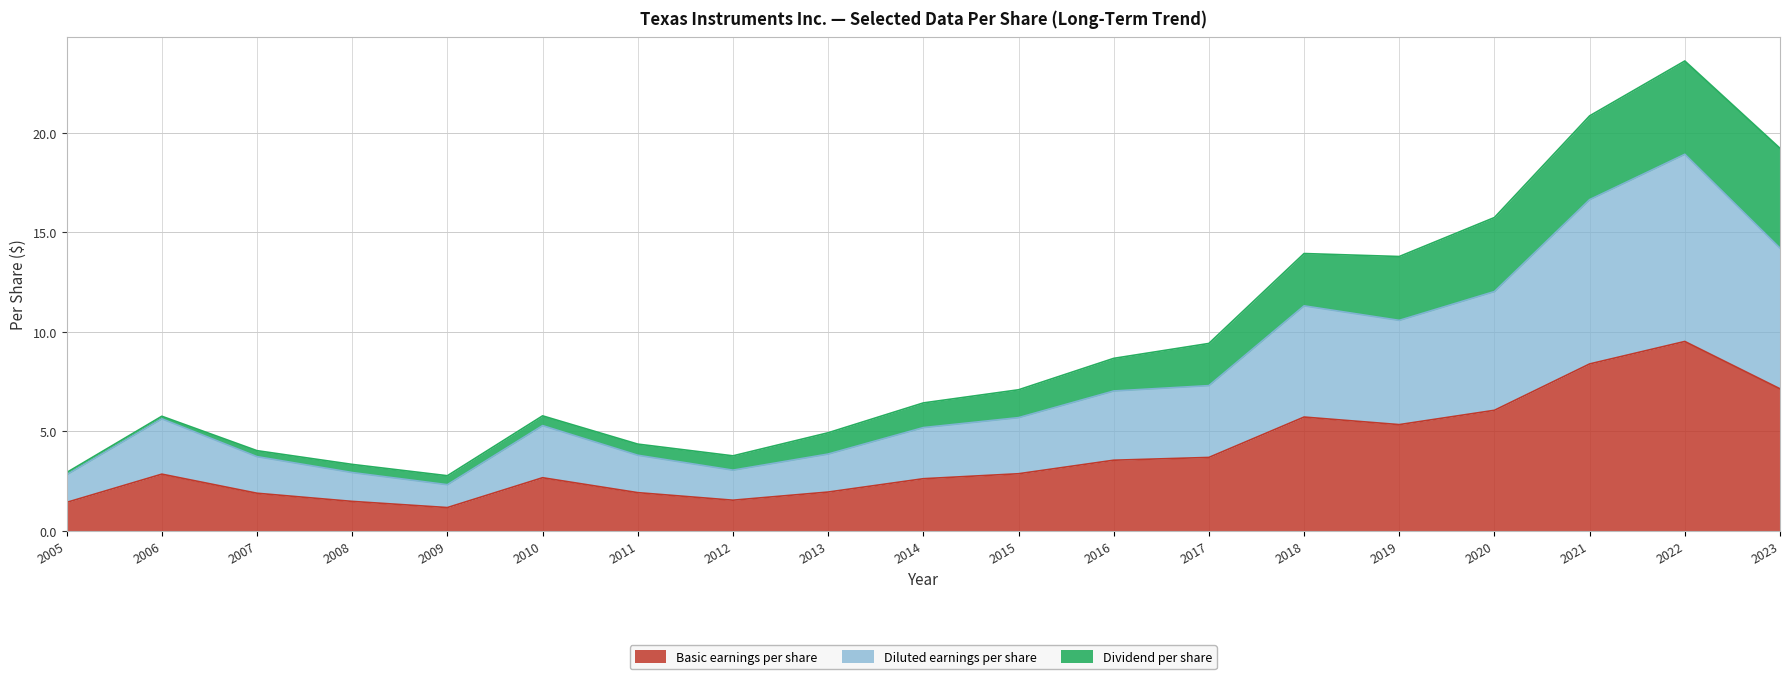

Is it true that Basic earnings per share equals 2.8 at 2006?

True